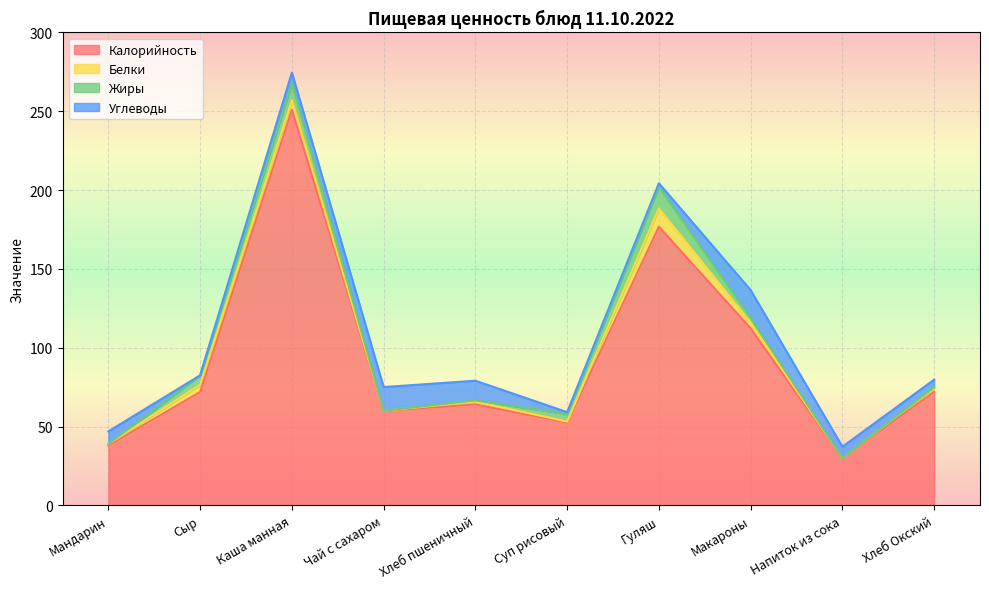

What is the label of the 1st point from the right?

Хлеб Окский